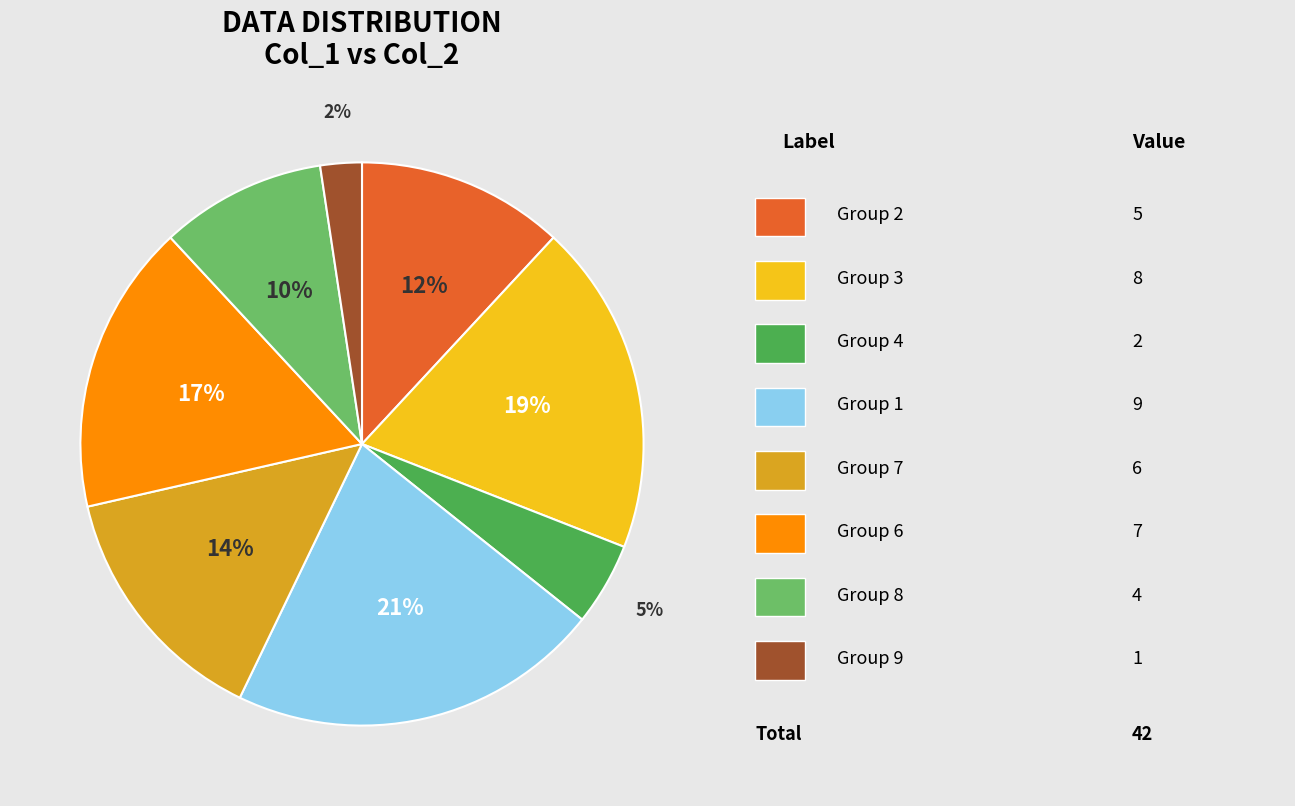

To the nearest percent, what is the difference between the largest and smallest slice percentages?

19%